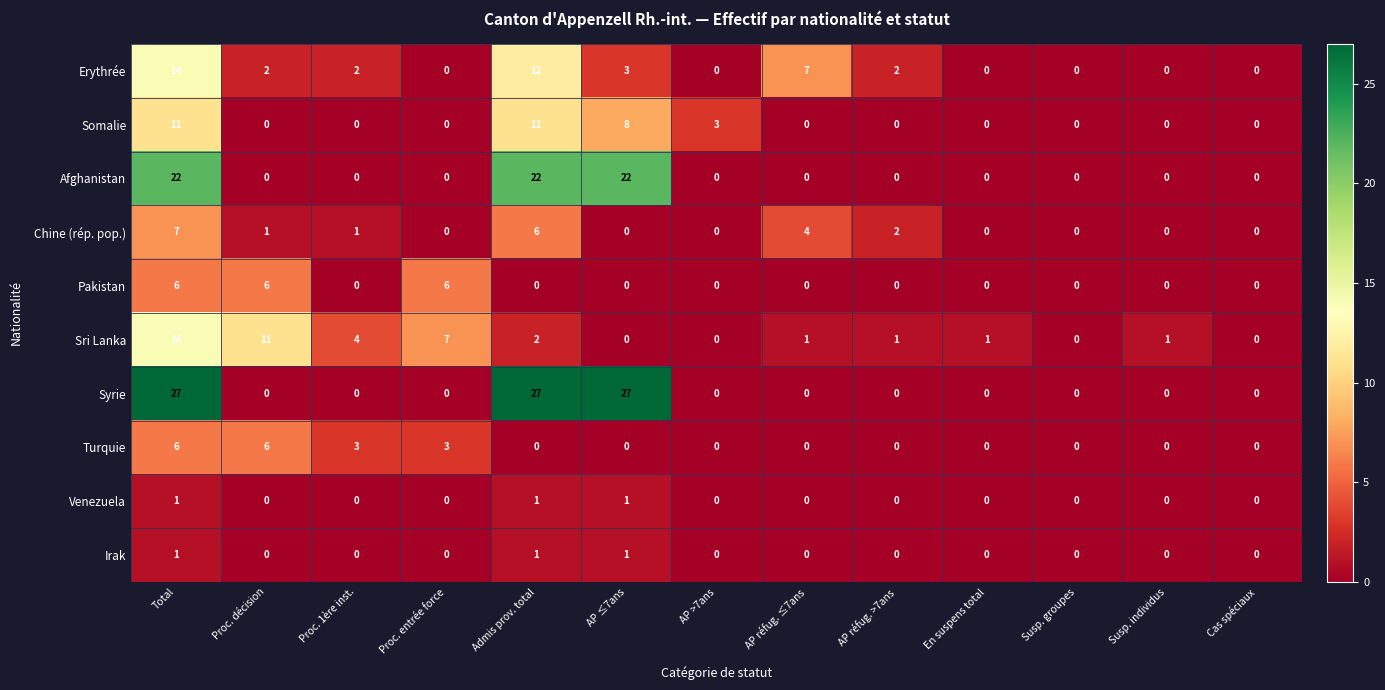

What is the sum of all Pakistan values?

18